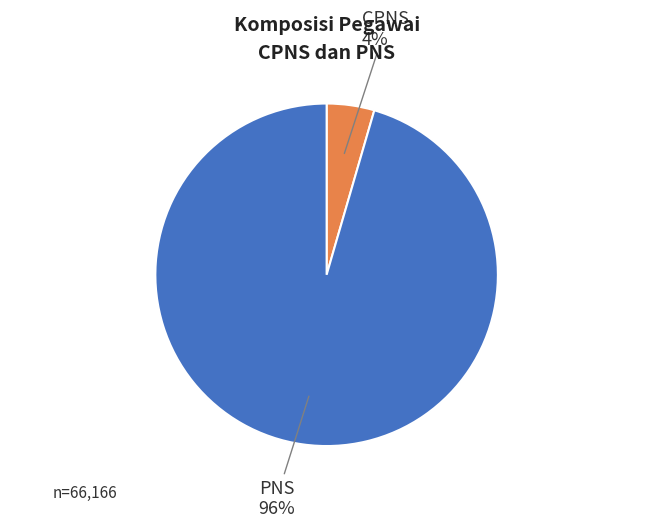

To the nearest percent, what is the average slice percentage?

50%